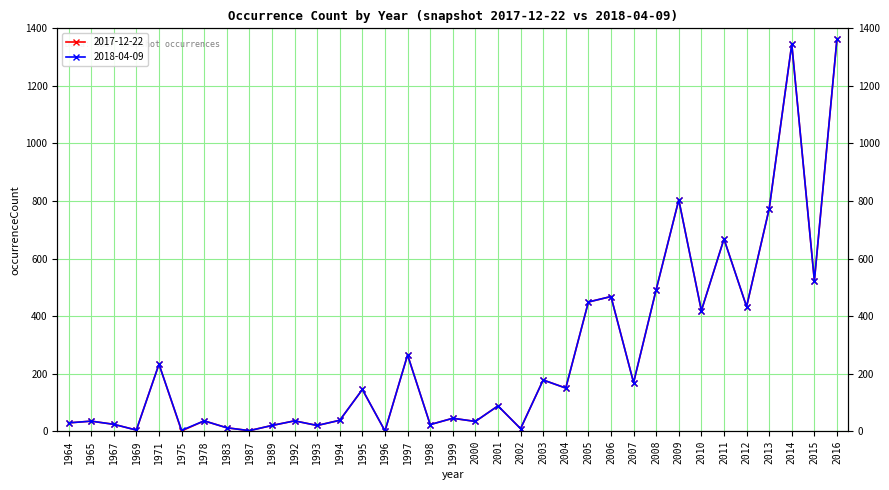

Does the chart have visible grid lines?

Yes